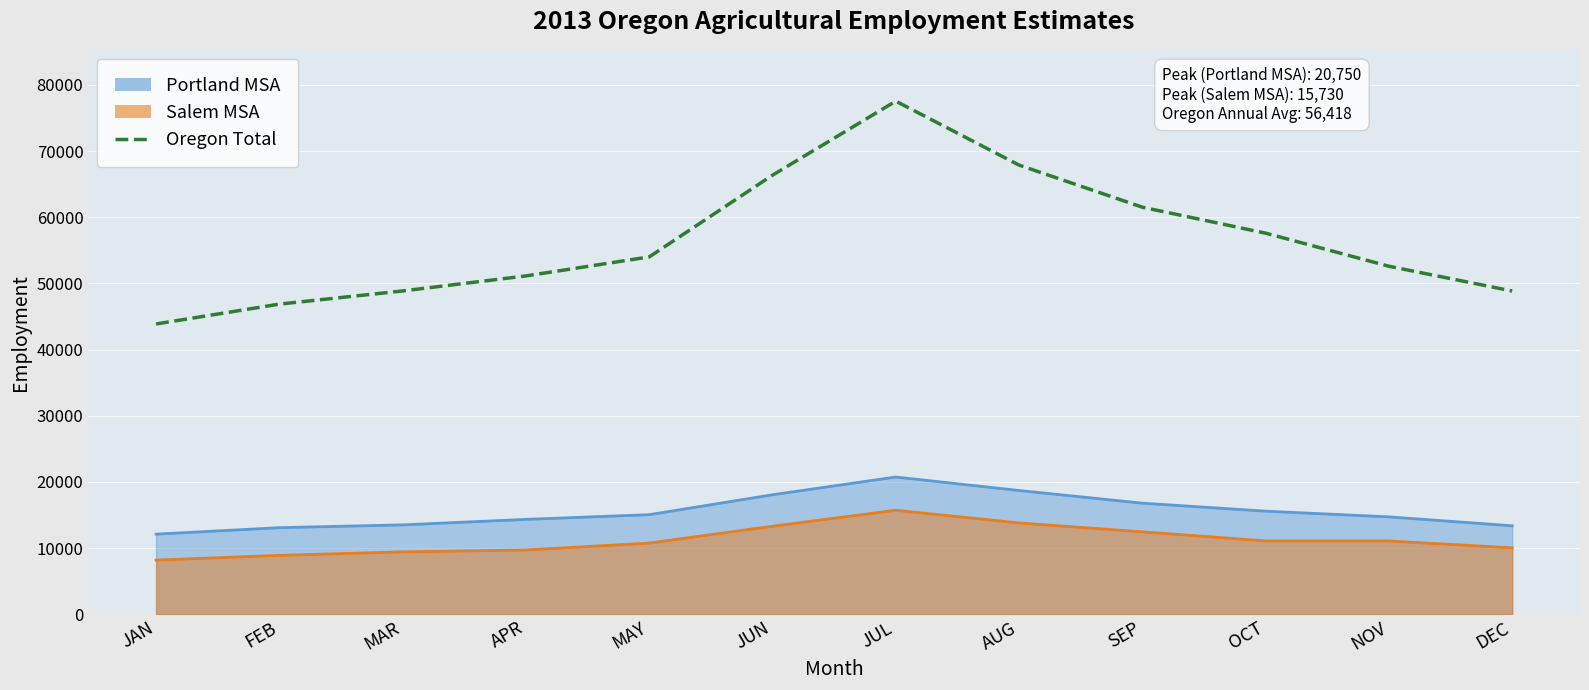

Rank the categories by value from highest to lowest.

JUL, AUG, JUN, SEP, OCT, MAY, NOV, APR, MAR, DEC, FEB, JAN